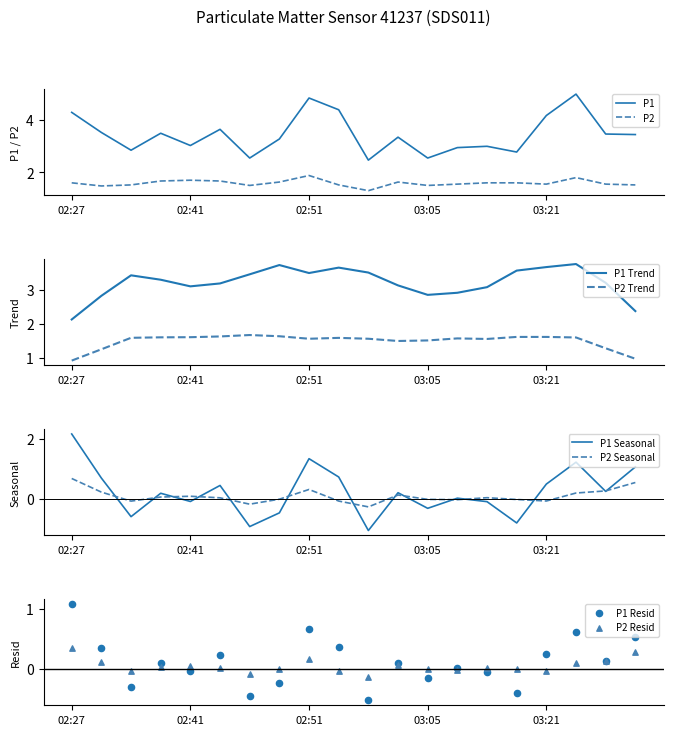

Is the value of P2 at 02:35 greater than the value of P1 at 03:24?

No